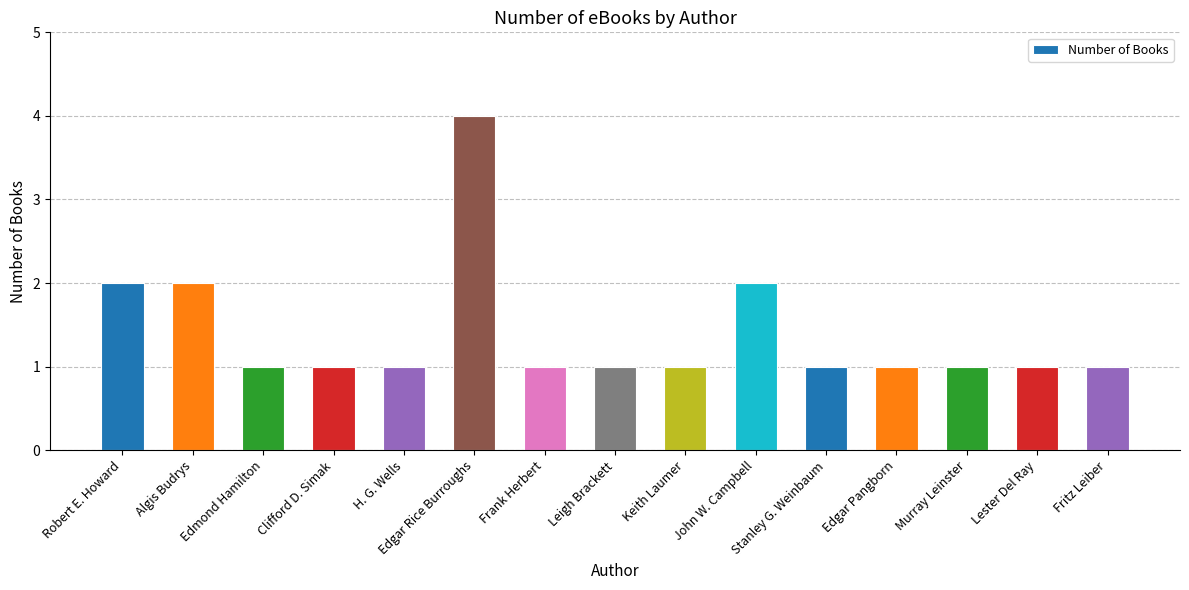

Reading left to right, extract all data points from this chart.

Robert E. Howard=2	Algis Budrys=2	Edmond Hamilton=1	Clifford D. Simak=1	H. G. Wells=1	Edgar Rice Burroughs=4	Frank Herbert=1	Leigh Brackett=1	Keith Laumer=1	John W. Campbell=2	Stanley G. Weinbaum=1	Edgar Pangborn=1	Murray Leinster=1	Lester Del Ray=1	Fritz Leiber=1